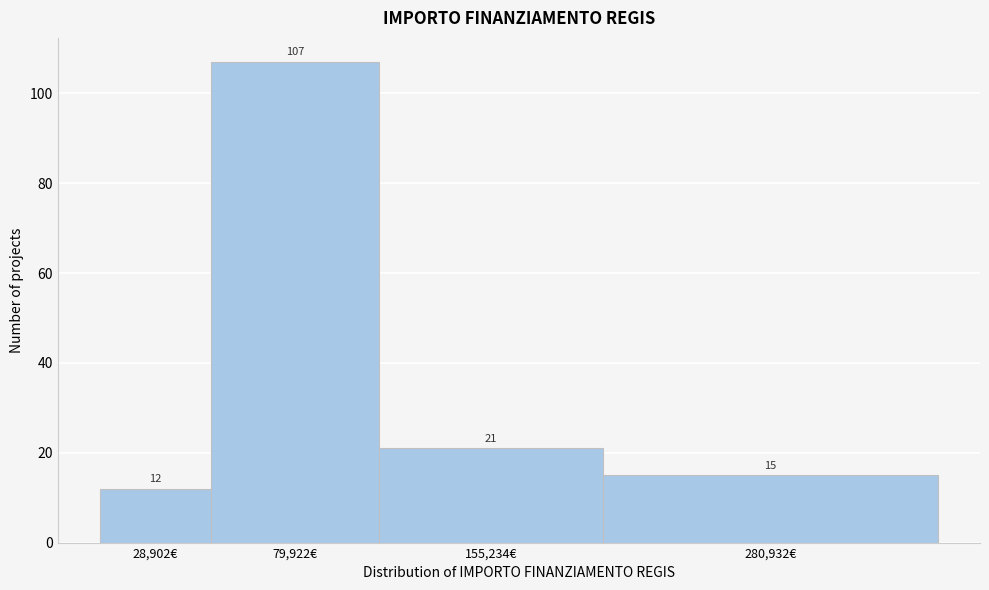

Reading right to left, list all the values displayed in this chart.

280,932€=15	155,234€=21	79,922€=107	28,902€=12